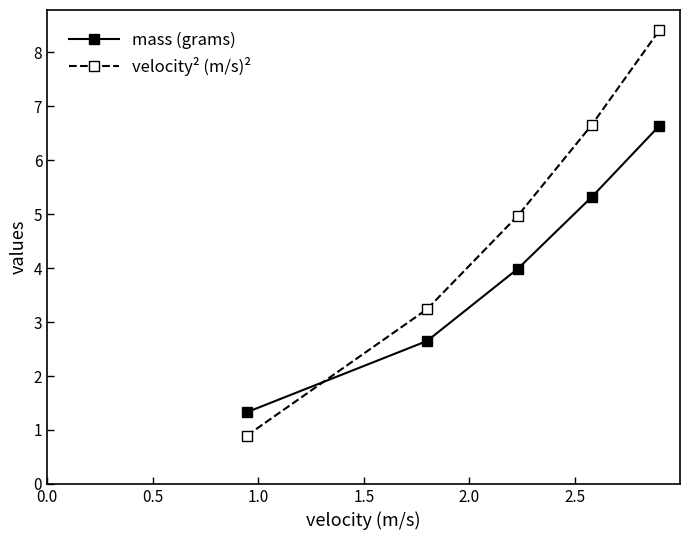

List the series in order of their overall mean, highest first.

velocity² (m/s)², mass (grams)